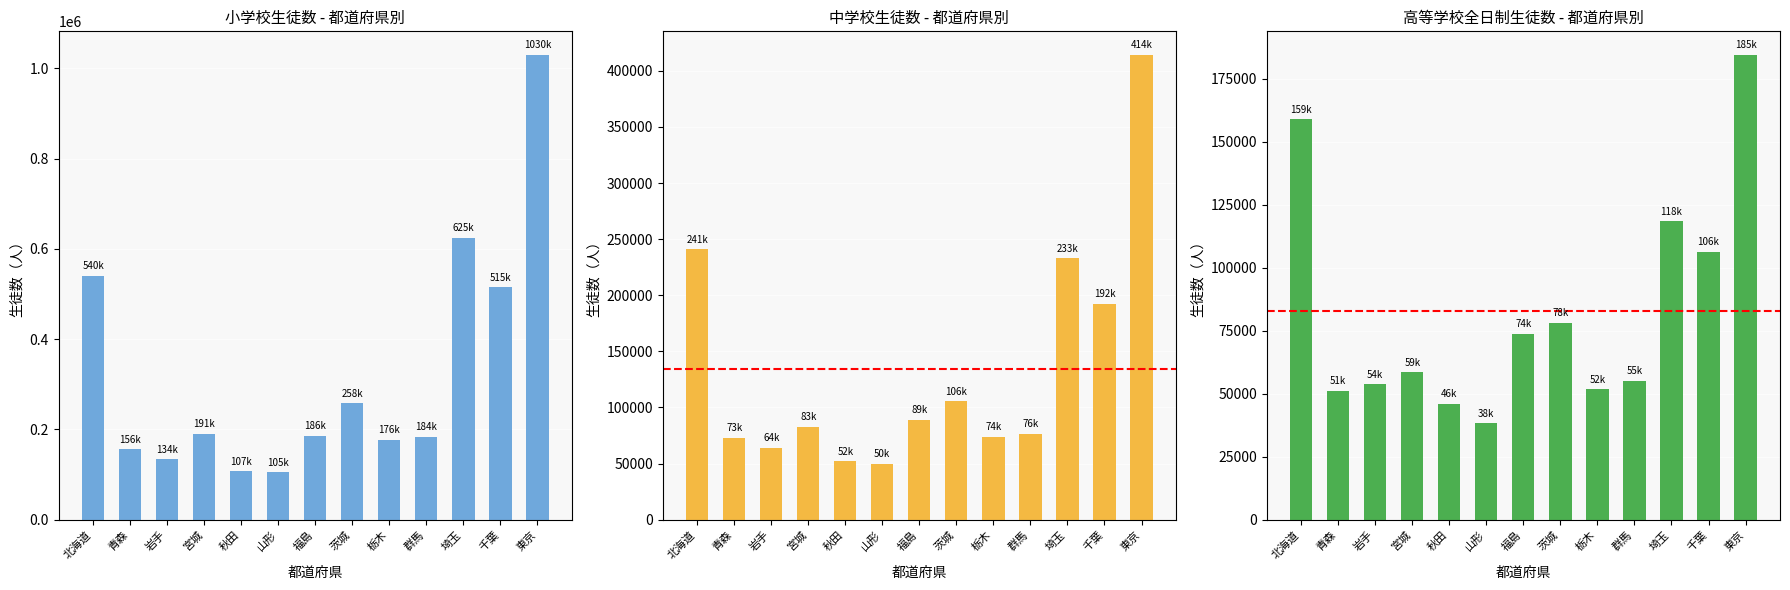

Which series has the largest range (max minus min)?

小学校